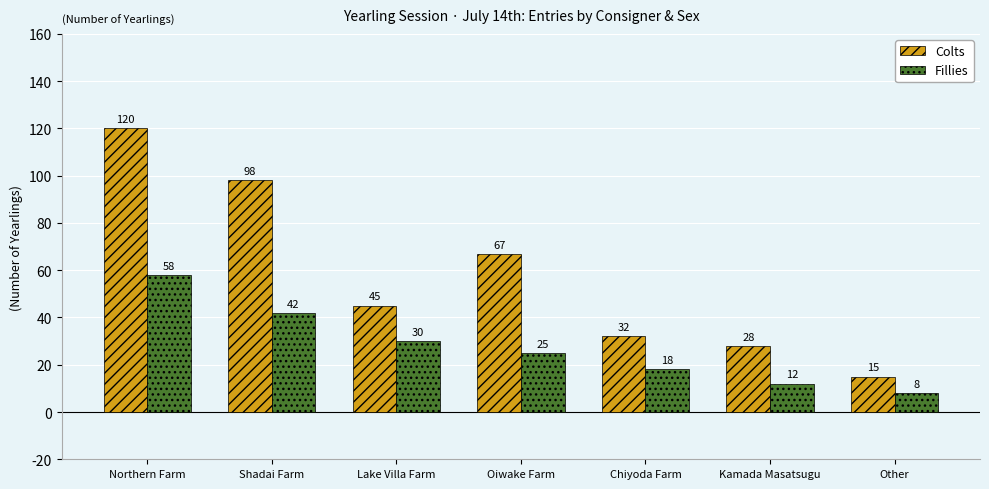

At which label does Colts first exceed 45?

Northern Farm